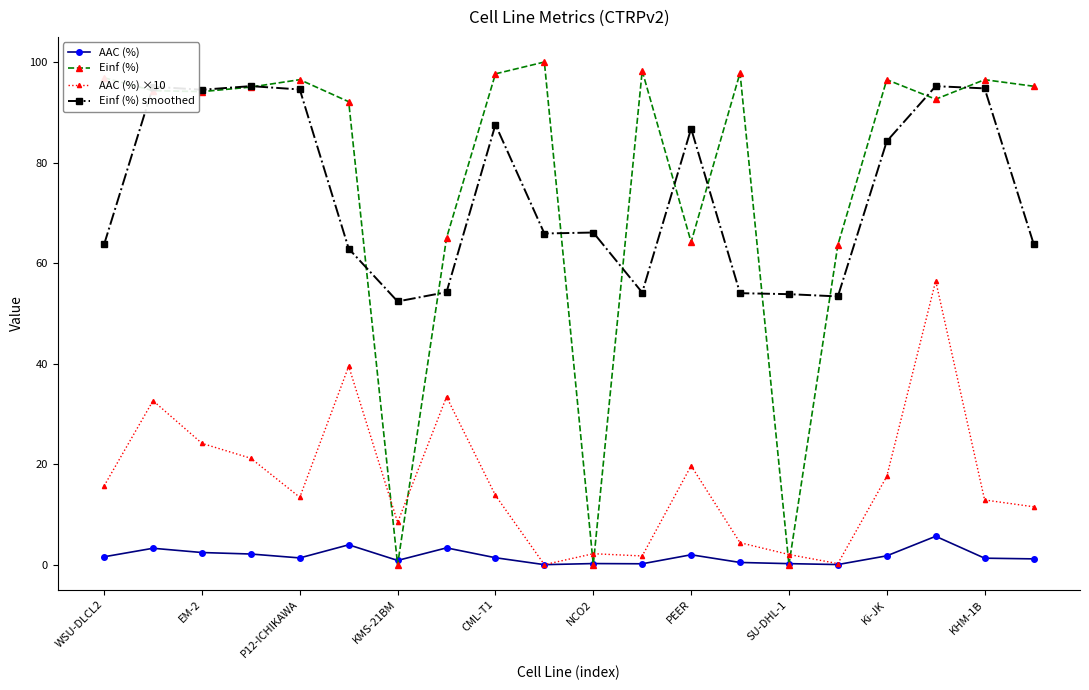

True or false: AAC (%) ×10 and Einf (%) smoothed cross at least once.

False